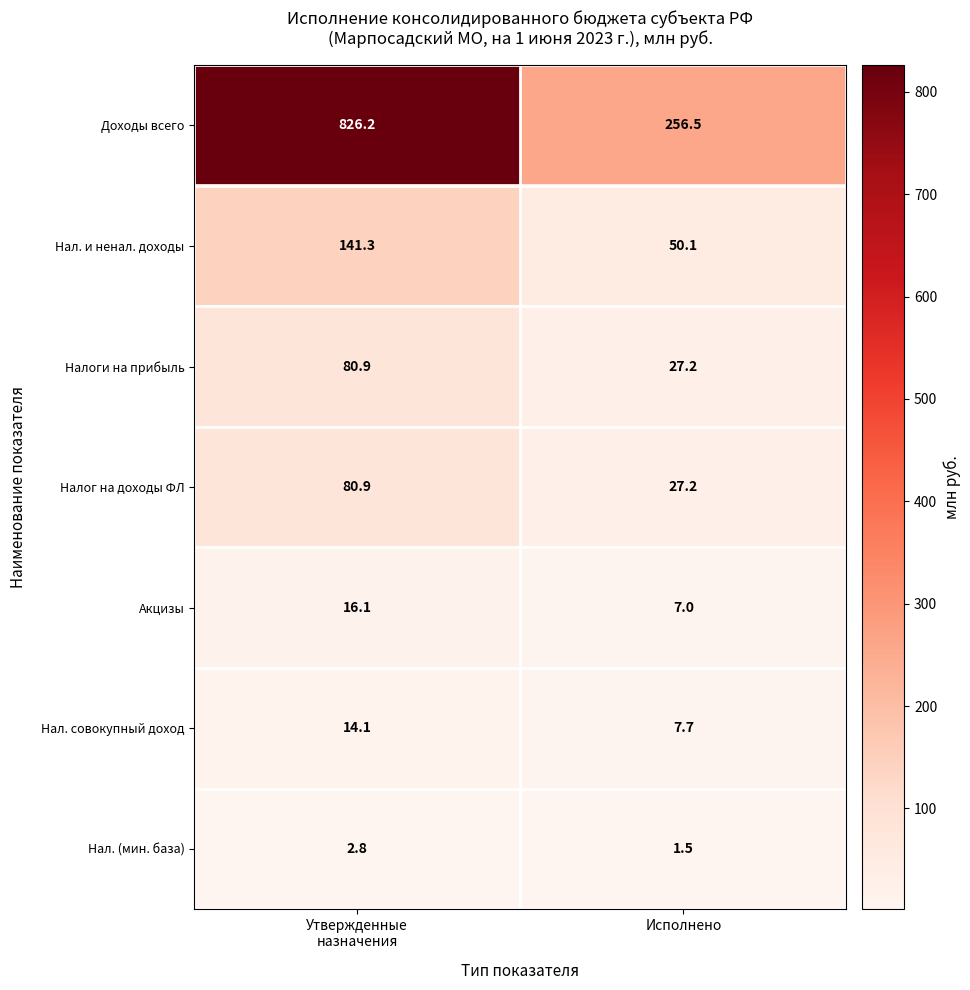

At which category is the sum across all series the highest?

Утвержденные
назначения